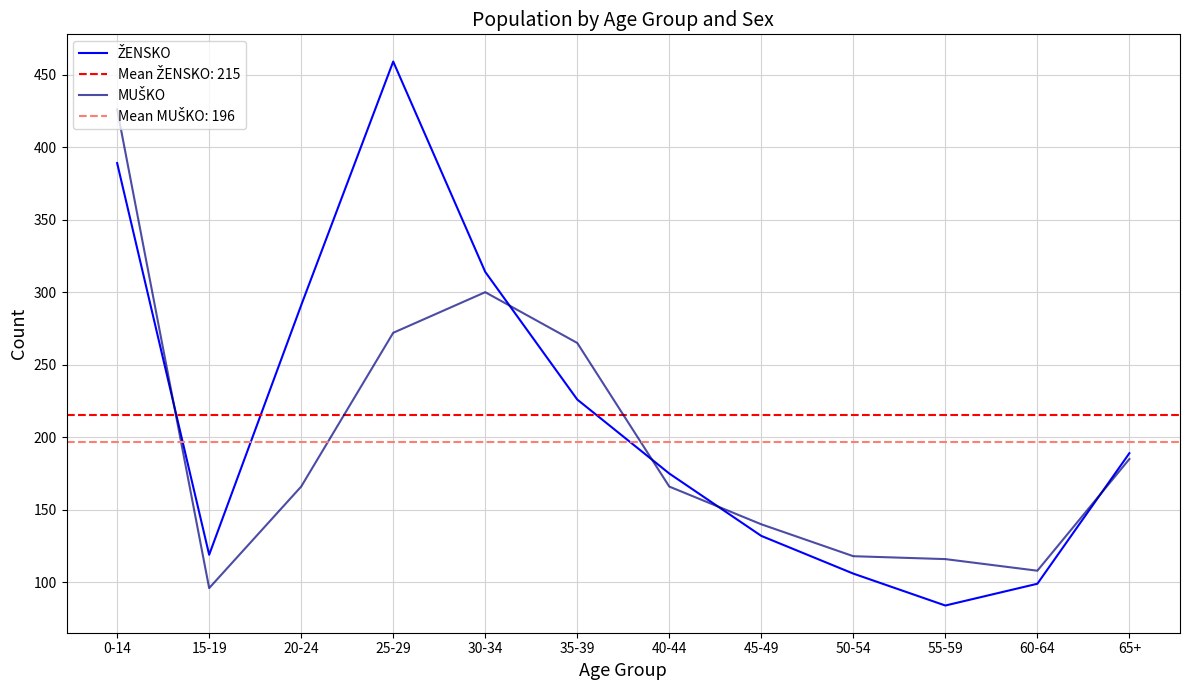

Where is the first local maximum for MUŠKO?

30-34